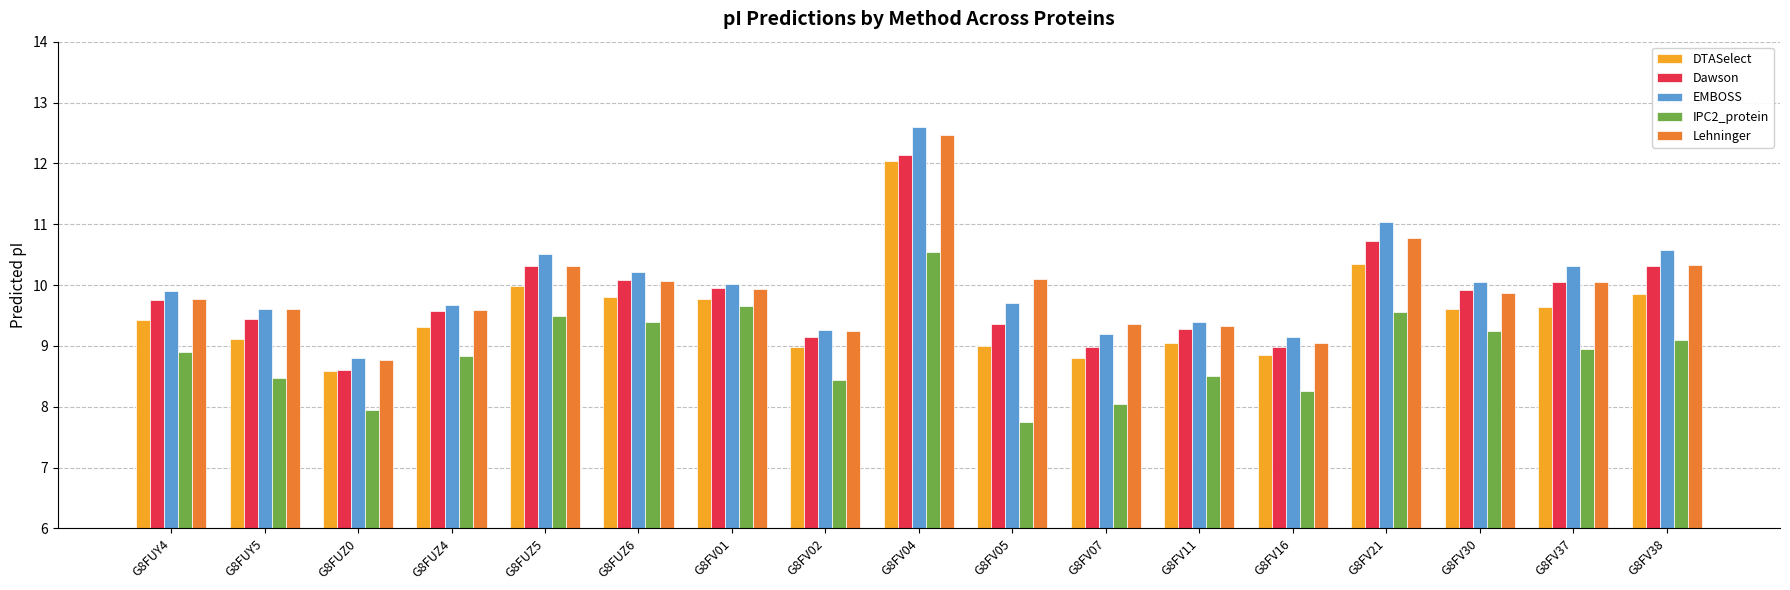

Which series changed the most between G8FUZ6 and G8FV02?

IPC2_protein